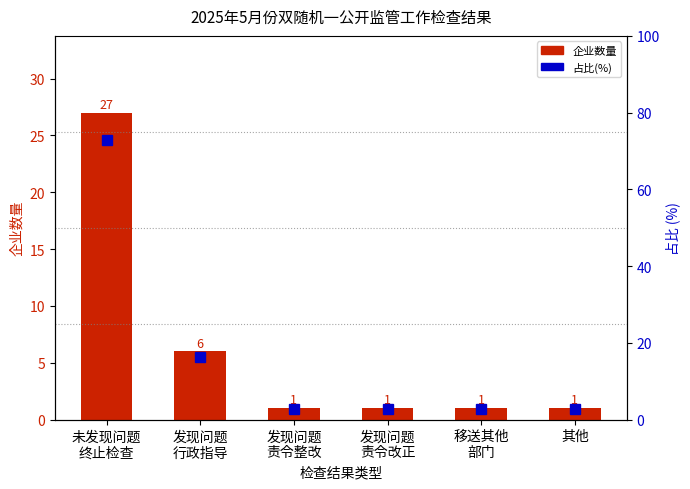

List the series in order of their overall mean, highest first.

占比(%), 企业数量